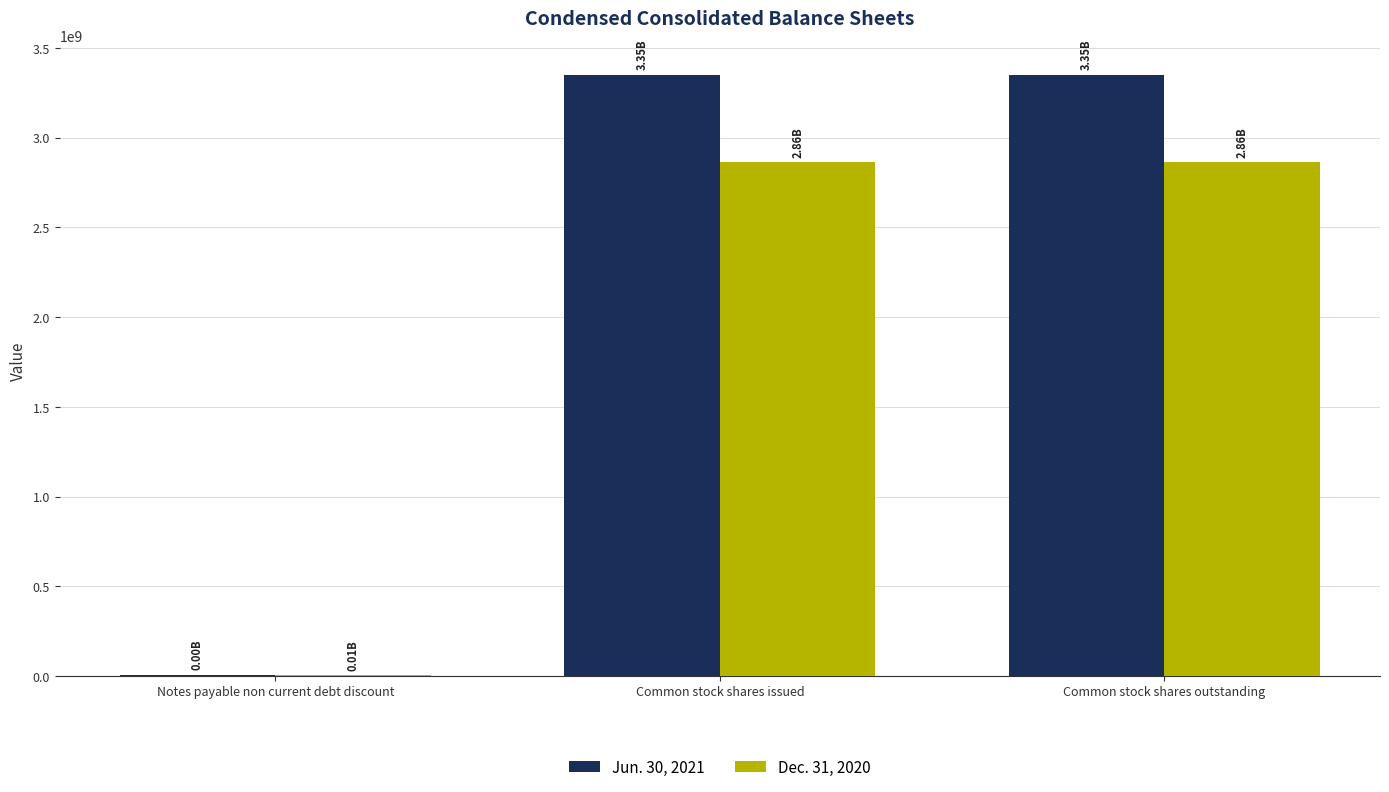

What is the total value across all series at Common stock shares issued?

6209953070